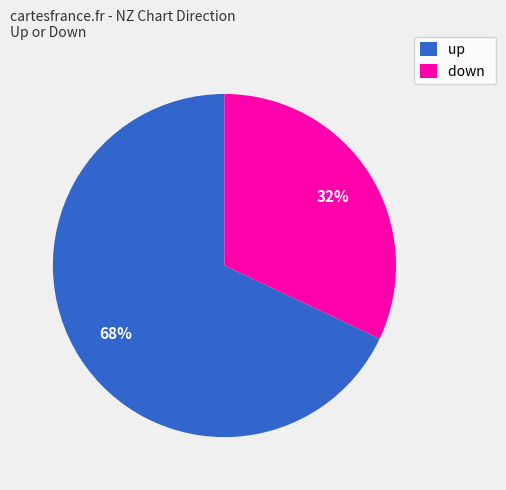

Does up represent more than half of the total?

Yes